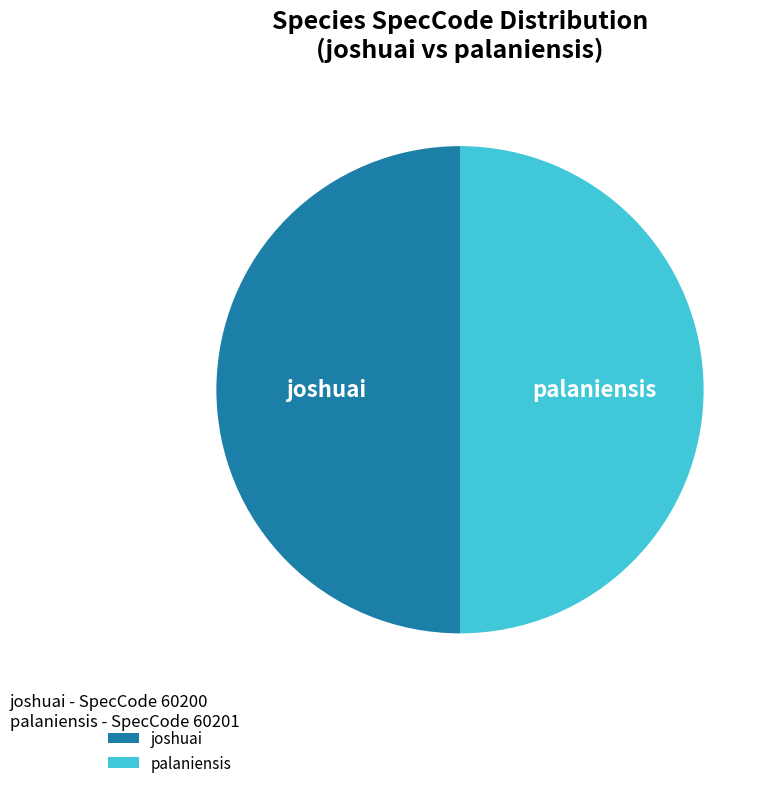

Combined, do palaniensis and joshuai account for over 50%?

Yes